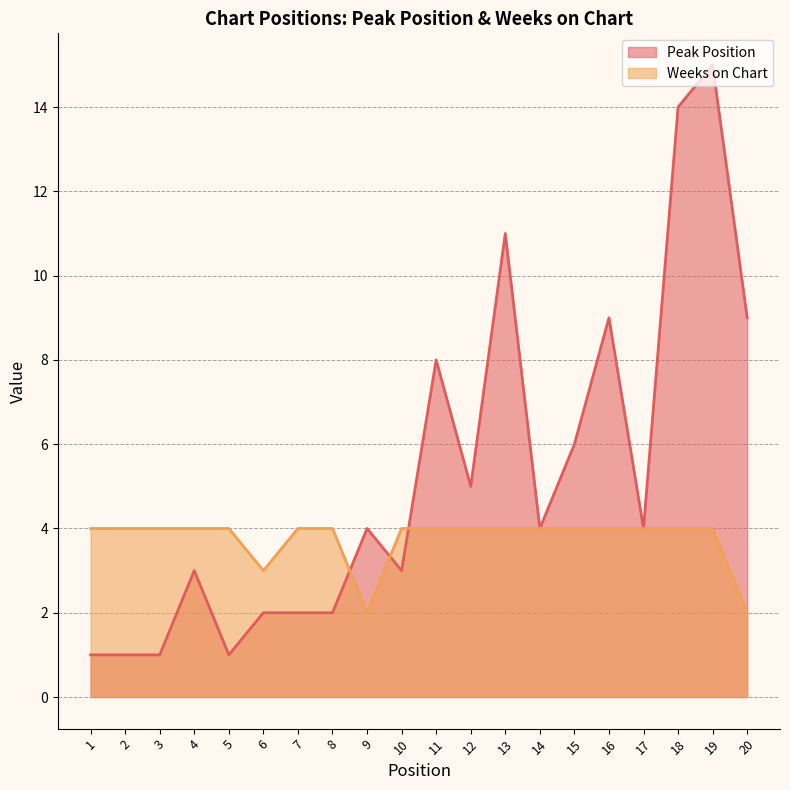

Which series has the largest total across all categories?

Peak Position